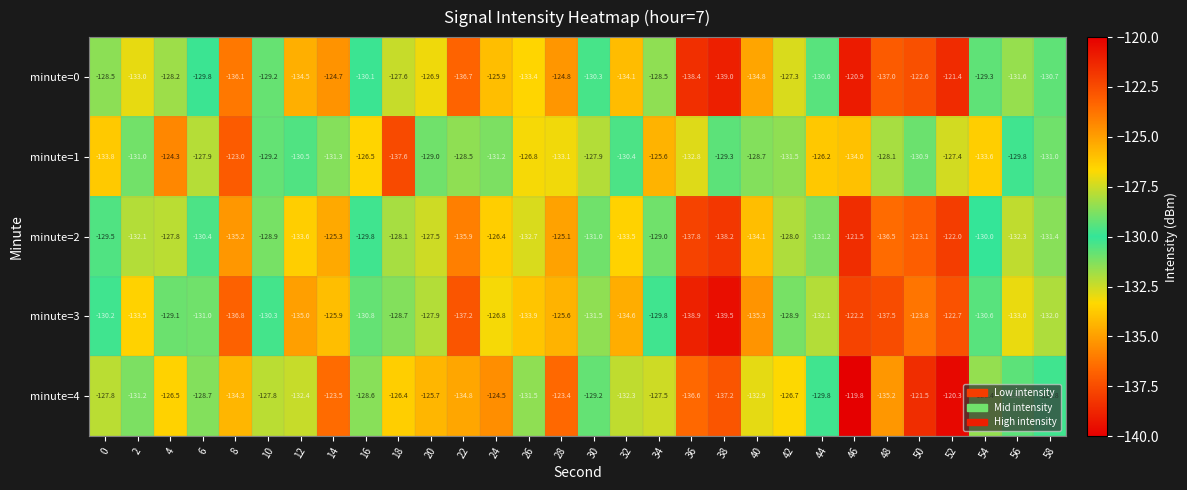

Between 16 and 46, which series saw the biggest shift?

minute=0